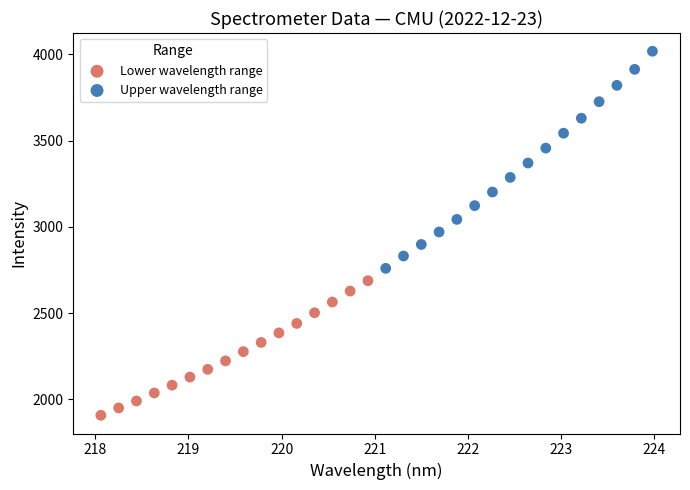

Which series contains the lowest Y value?

Lower wavelength range